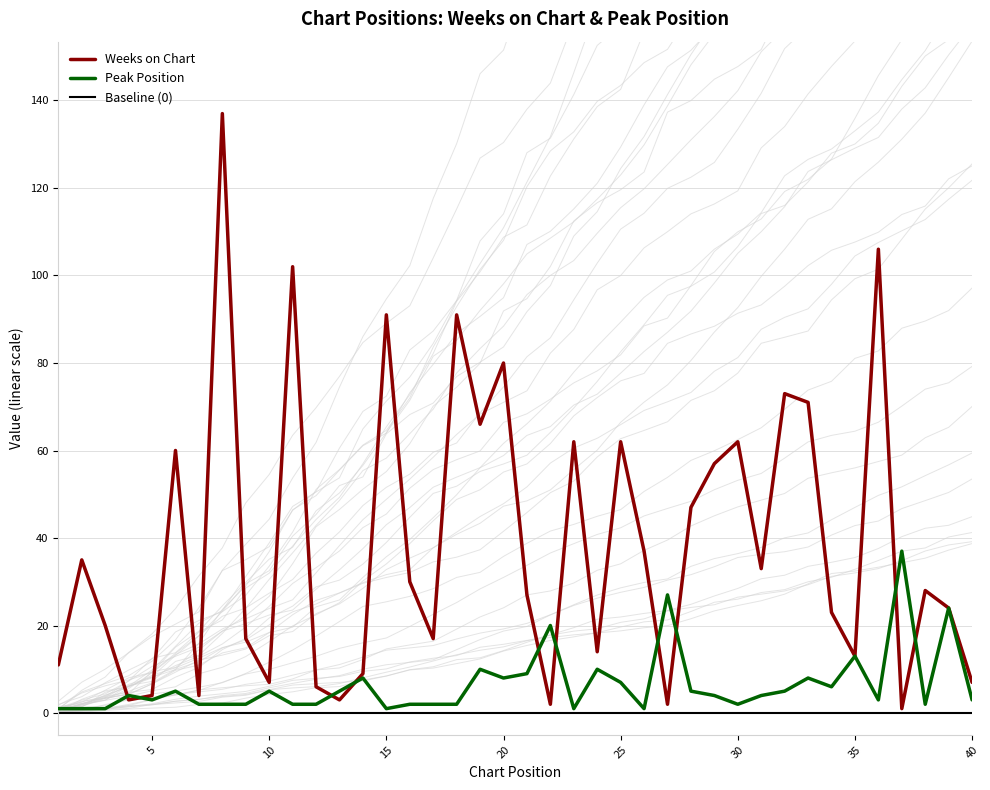

What is the lowest value of the Peak Position series?

1